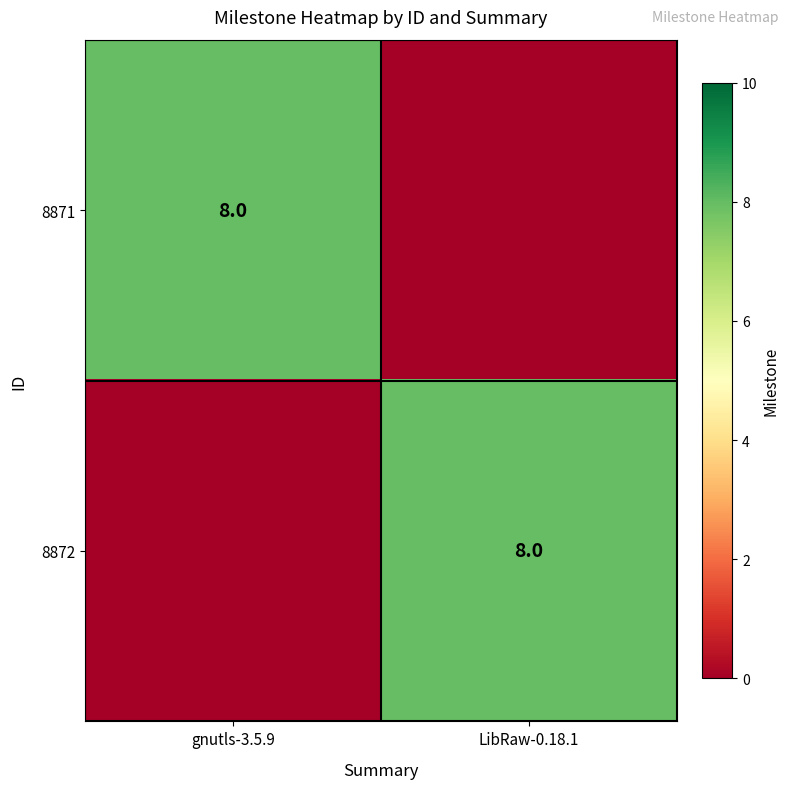

What is the maximum value shown in the chart?

8